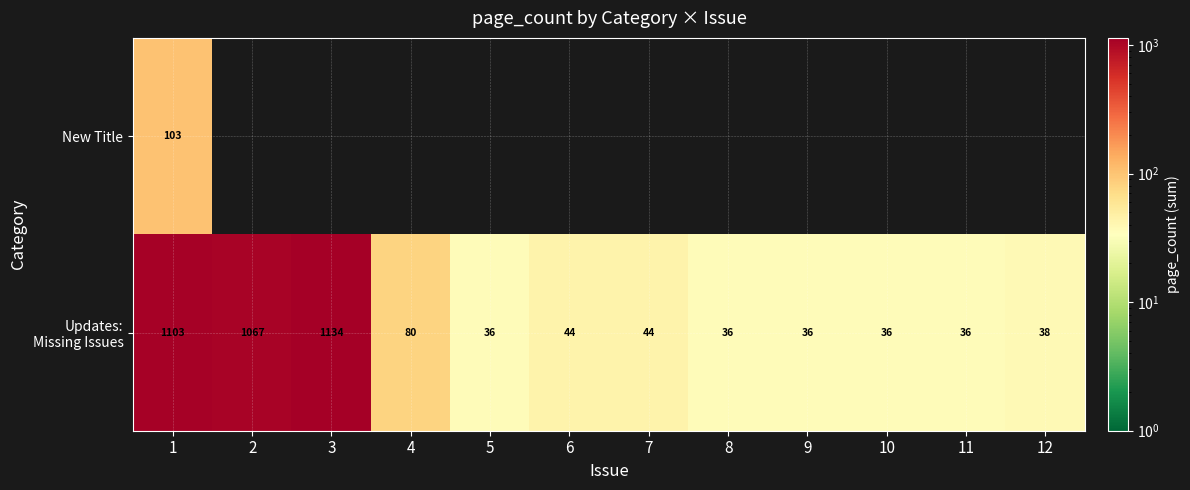

At which label does New Title reach its peak?

1